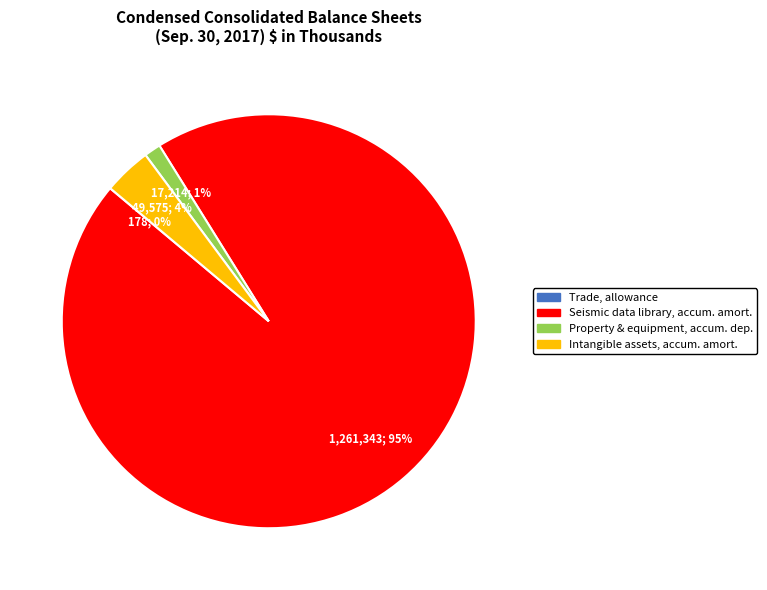

Does any single category account for the majority?

Yes